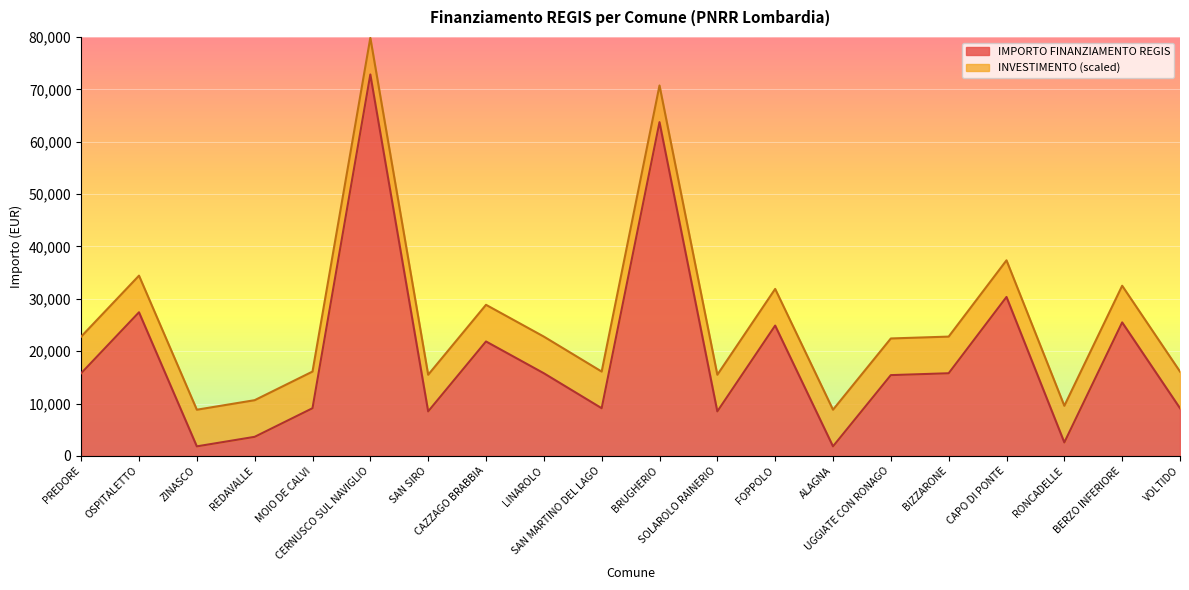

List the labels in order of value, smallest first.

ZINASCO, ALAGNA, RONCADELLE, REDAVALLE, SAN SIRO, SOLAROLO RAINERIO, MOIO DE CALVI, SAN MARTINO DEL LAGO, VOLTIDO, UGGIATE CON RONAGO, PREDORE, LINAROLO, BIZZARONE, CAZZAGO BRABBIA, FOPPOLO, BERZO INFERIORE, OSPITALETTO, CAPO DI PONTE, BRUGHERIO, CERNUSCO SUL NAVIGLIO